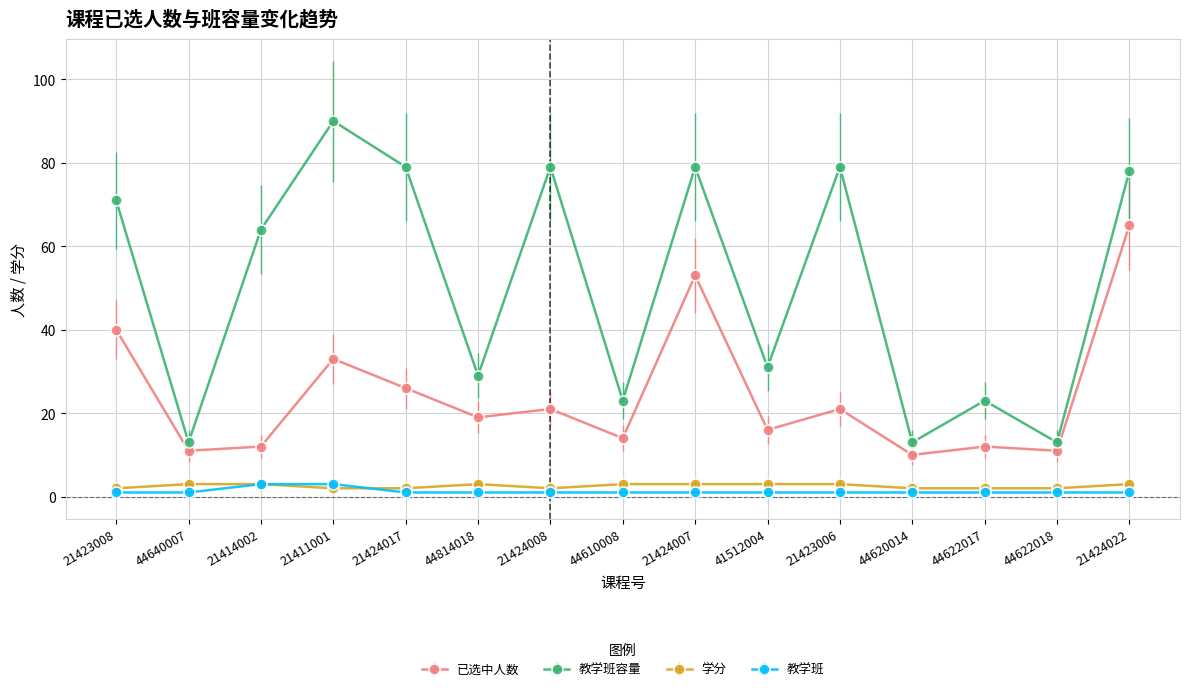

At how many categories does at least one series exceed 5?

15